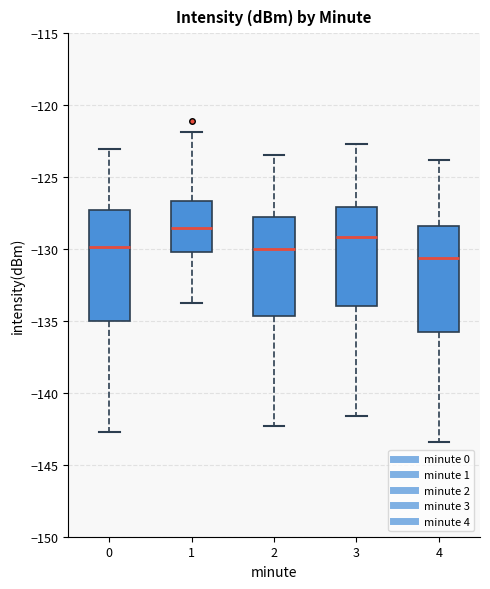

Reading left to right, transcribe this box plot: for each box, give where its median line is, the range the box spans, and where its two whiskers end, as read against the y-axis. The values are not printed on the chart, so give them approximately, as read against the axis.

0: median -130.0, box -135.0 to -127.5, whiskers -142.5 to -123.0
1: median -128.5, box -130.0 to -126.5, whiskers -134.0 to -122.0
2: median -130.0, box -134.5 to -128.0, whiskers -142.5 to -123.5
3: median -129.0, box -134.0 to -127.0, whiskers -141.5 to -122.5
4: median -130.5, box -136.0 to -128.5, whiskers -143.5 to -124.0